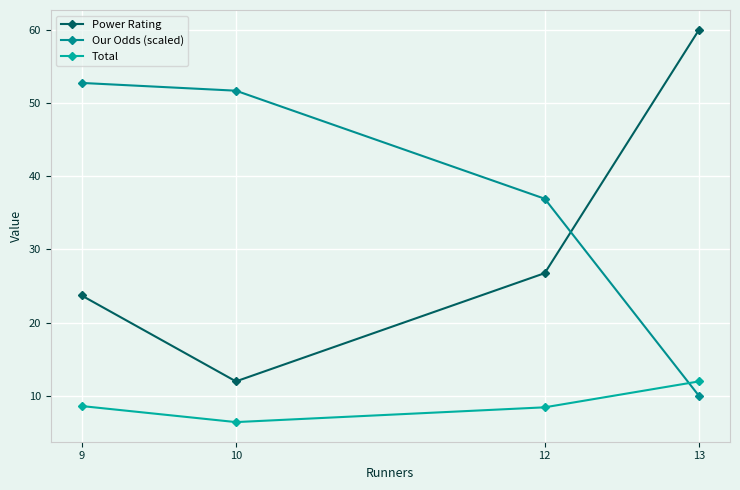

At which category is the sum across all series the highest?

9